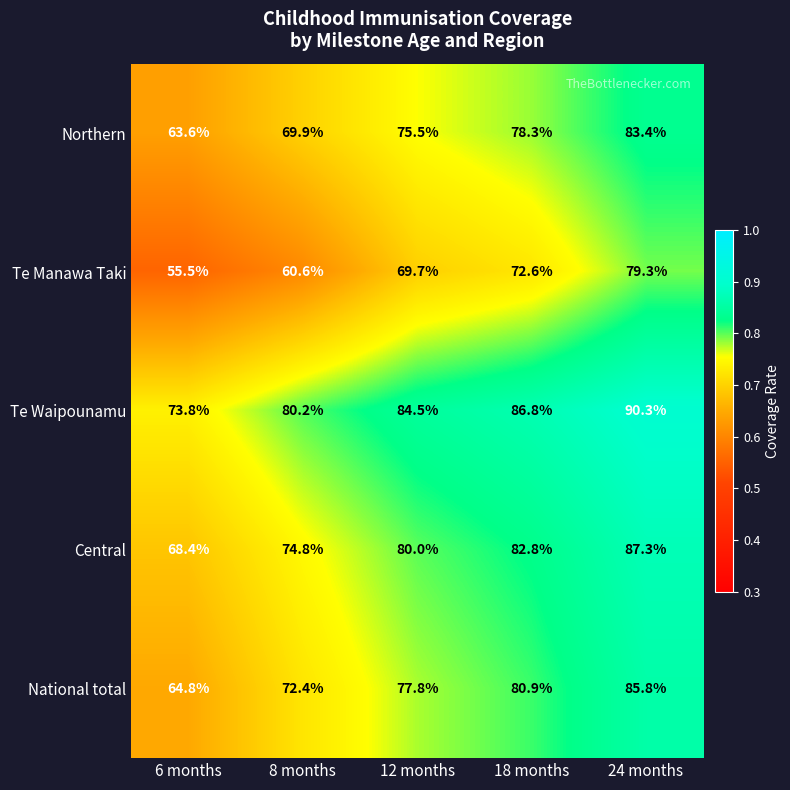

Which series has the widest spread of values?

Te Manawa Taki